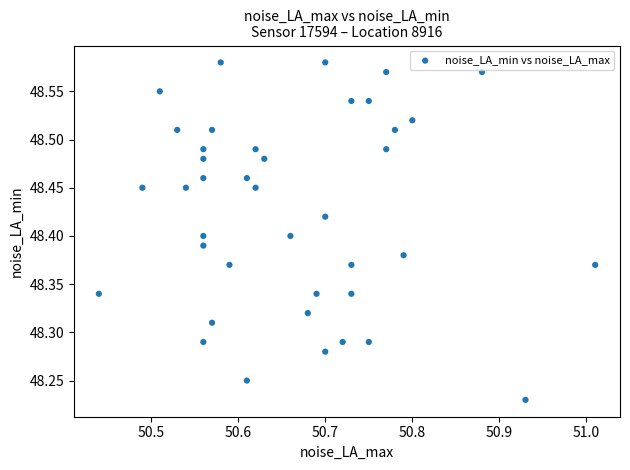

What is the range of X values (max minus min)?

0.6